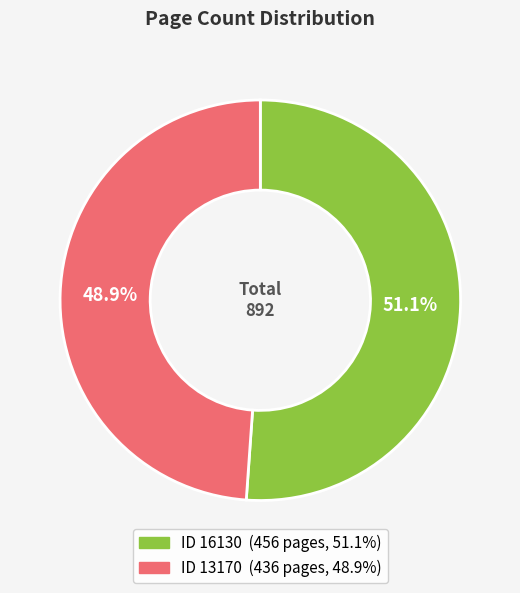

Does any single category account for the majority?

Yes